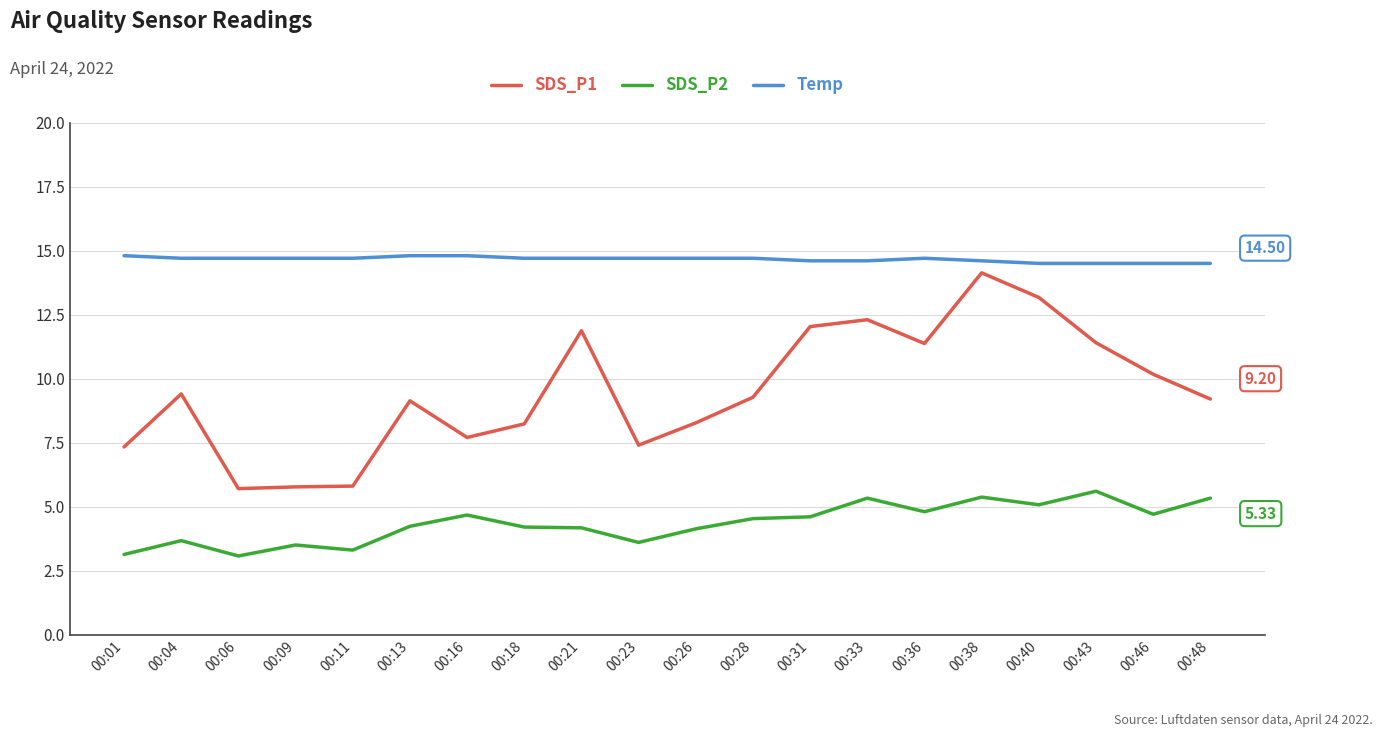

Which series has the widest spread of values?

SDS_P1